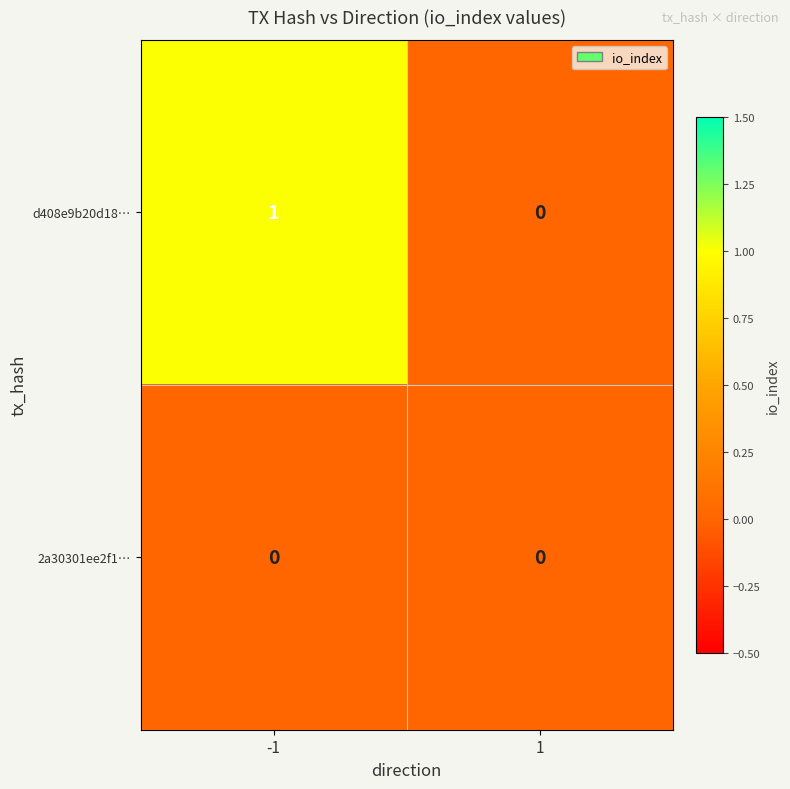

Count the number of categories in the chart.

2